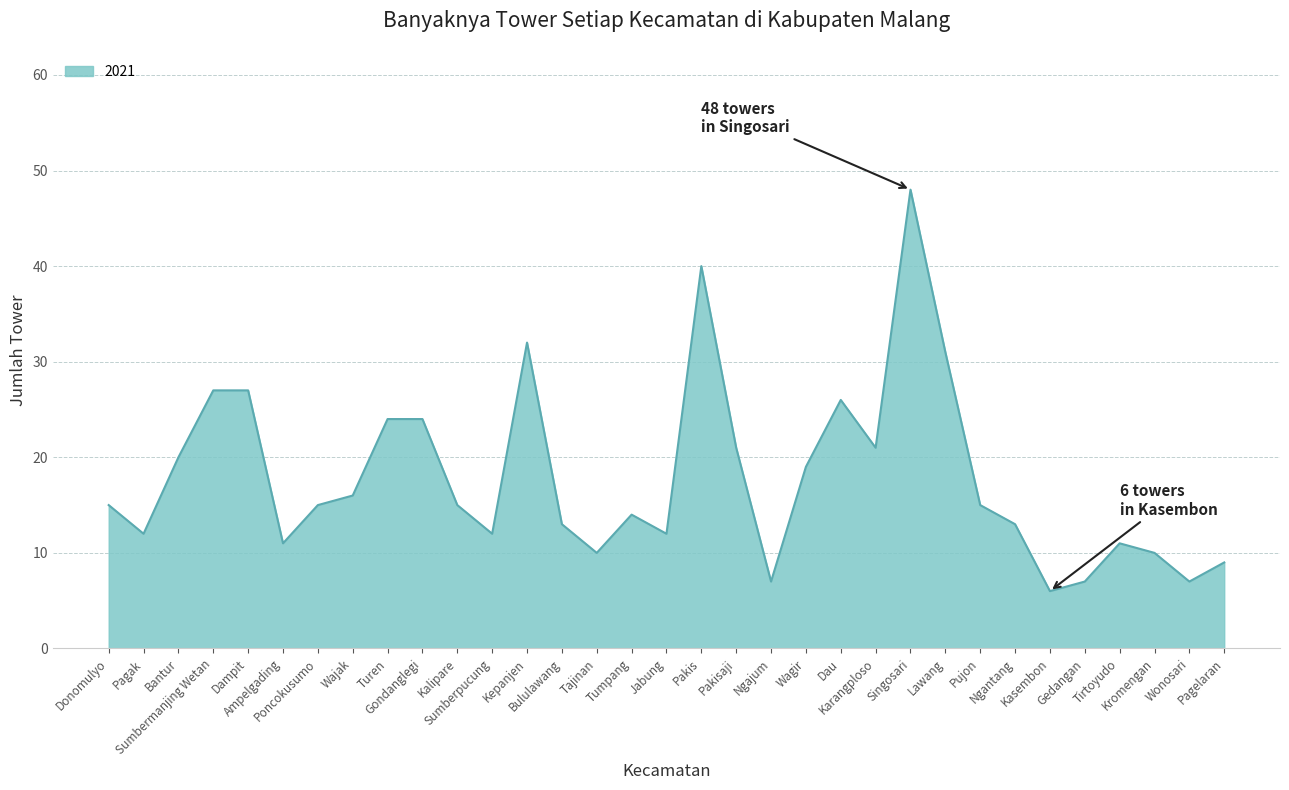

What is the maximum value shown in the chart?

48